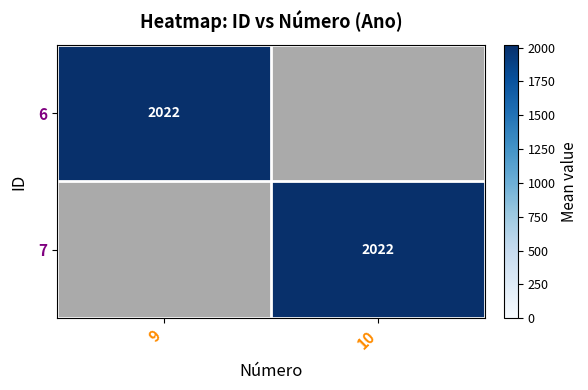

The 6 series shows 2022 at 9. True or false?

True